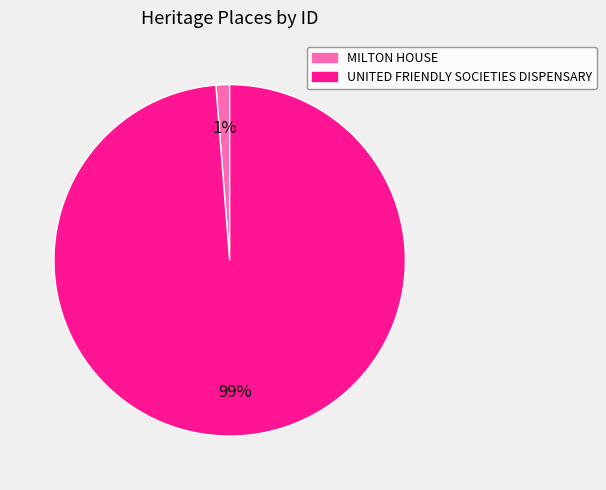

To the nearest percent, what portion does UNITED FRIENDLY SOCIETIES DISPENSARY represent?

99%